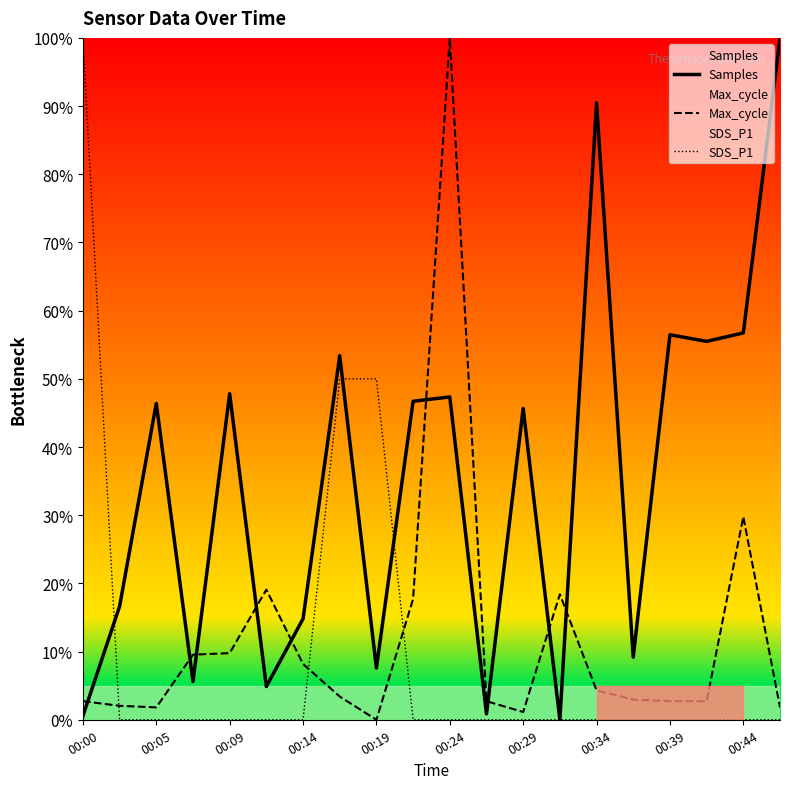

Reading left to right, extract all data points from this chart.

Samples: 0.6	16.6	46.4	5.6	47.8	4.9	14.8	53.4	7.6	46.7	47.3	0.9	45.7	0.0	90.5	9.2	56.5	55.5	56.7	100.0
Max_cycle: 2.7	2.0	1.8	9.5	9.8	19.1	8.2	3.4	0.0	17.7	100.0	2.7	1.1	18.4	4.3	3.0	2.7	2.7	29.8	1.8
SDS_P1: 100.0	0.0	0.0	0.0	0.0	0.0	0.0	50.0	50.0	0.0	0.0	0.0	0.0	0.0	0.0	0.0	0.0	0.0	0.0	0.0